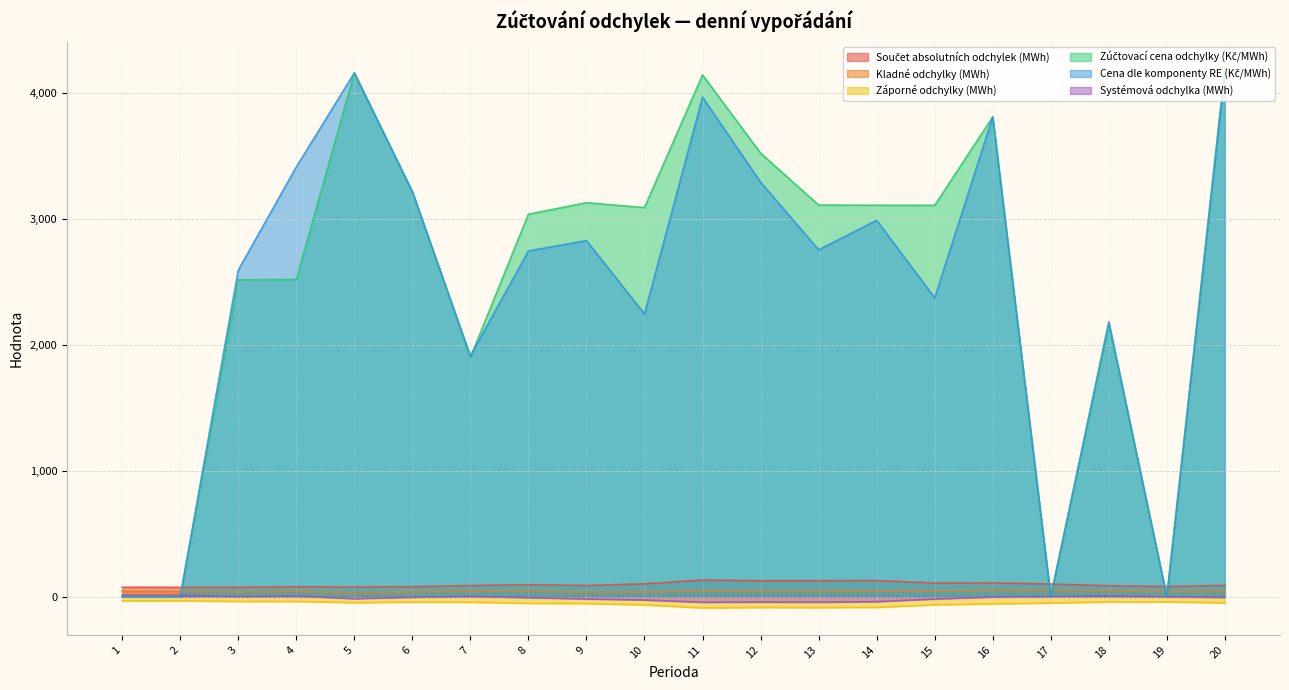

How many values in the Zúčtovací cena odchylky (Kč/MWh) series exceed 3108?

10